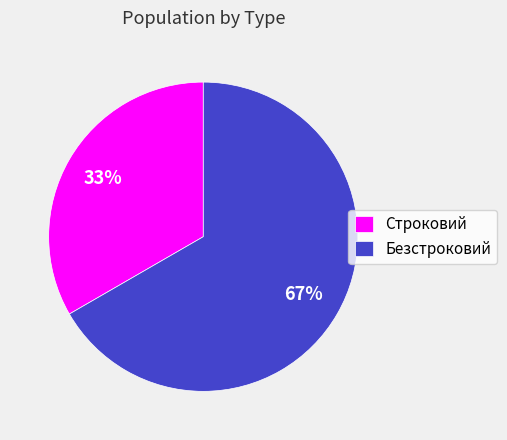

Which has a higher value, Строковий or Безстроковий?

Безстроковий